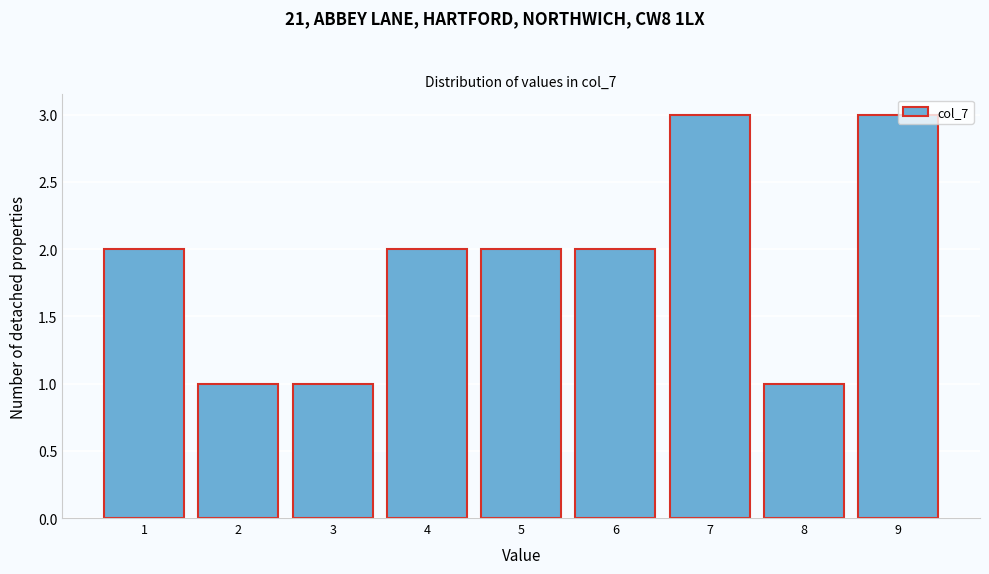

How tall is the bar that spans 1.5 to 2.5 on the x-axis? The values are not printed on the chart, so give them approximately, as read against the axis.

1